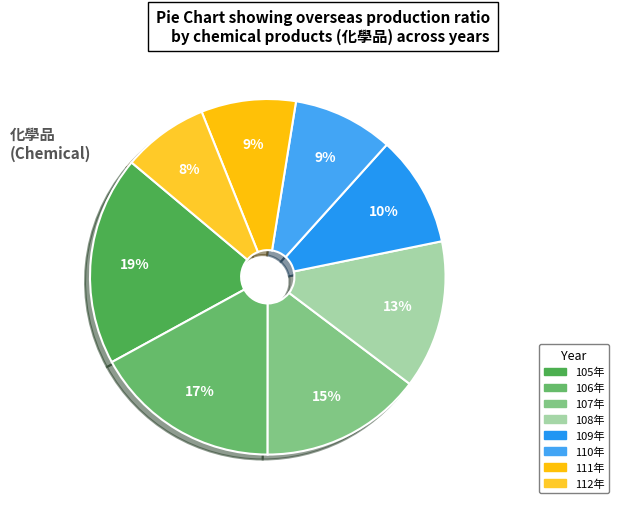

To the nearest percent, what percentage of the pie is 111年?

9%